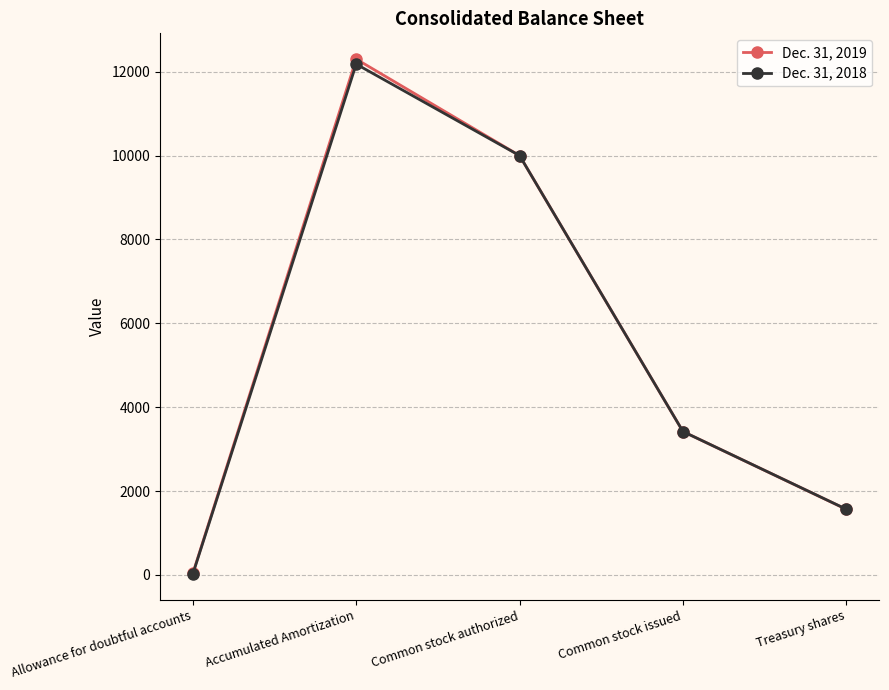

List the series in order of their overall mean, highest first.

Dec. 31, 2019, Dec. 31, 2018